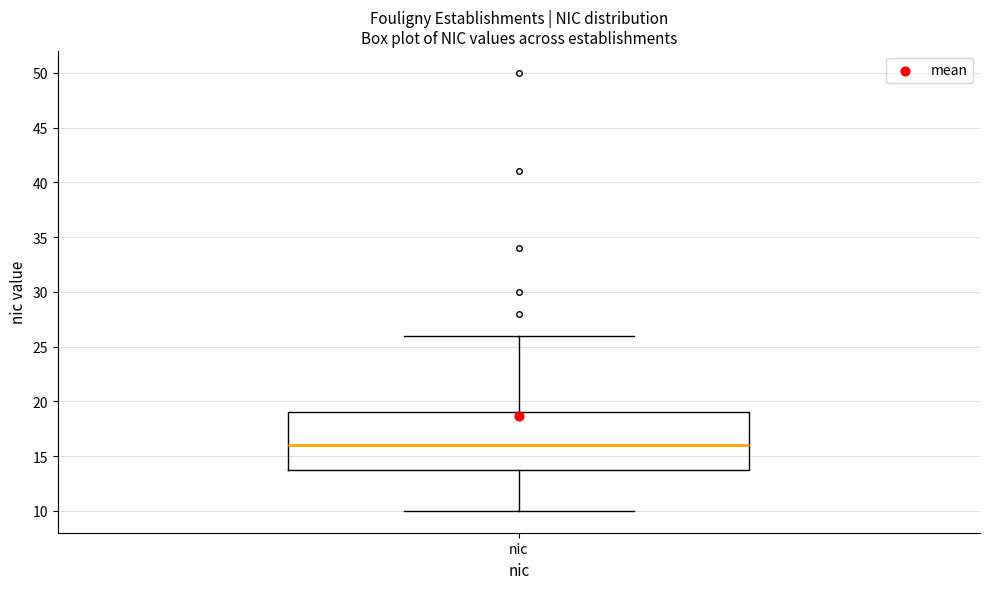

Where does the median line of the box for nic sit on the y-axis? The values are not printed on the chart, so give them approximately, as read against the axis.

16